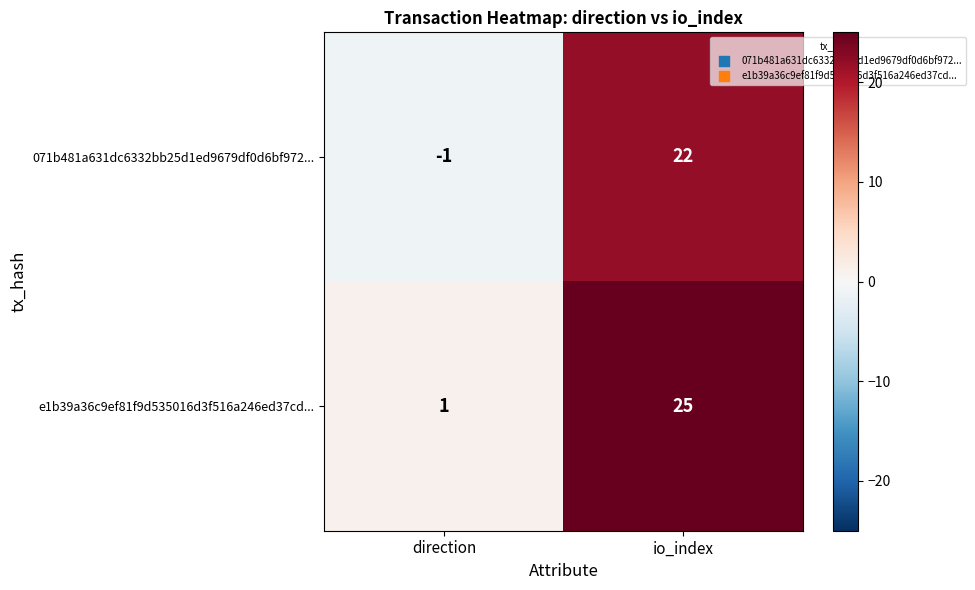

True or false: e1b39a36c9ef81f9d535016d3f516a246ed37cd... has a value of 1 at direction.

True